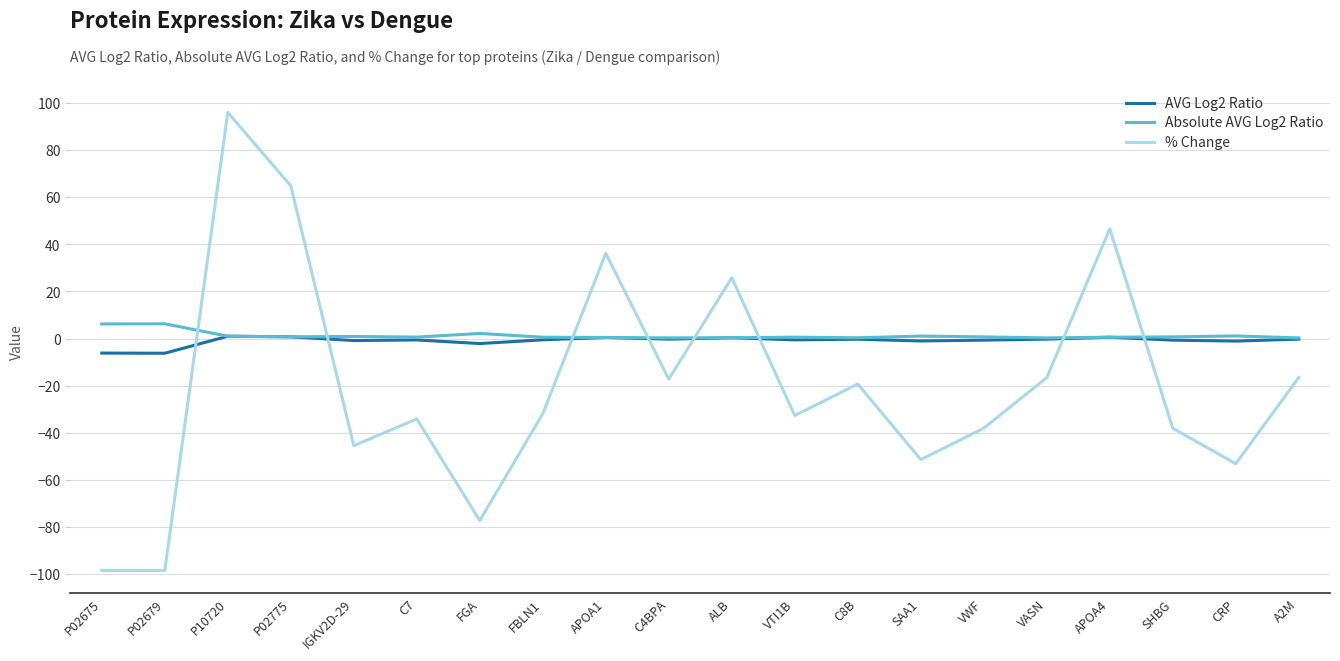

What is the lowest value of the % Change series?

-98.7